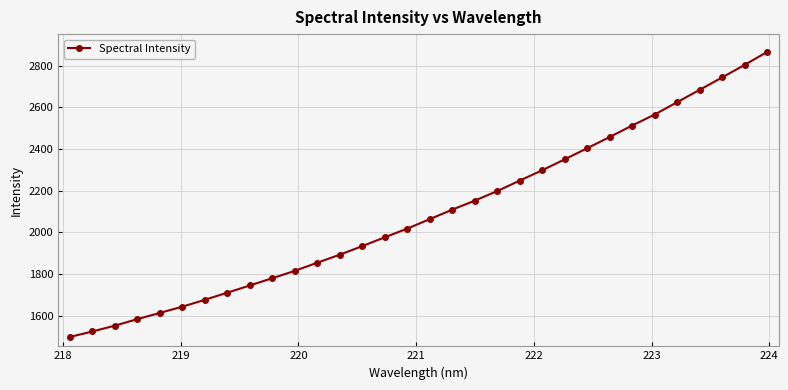

True or false: the data has more than 1 interior local peaks.

False